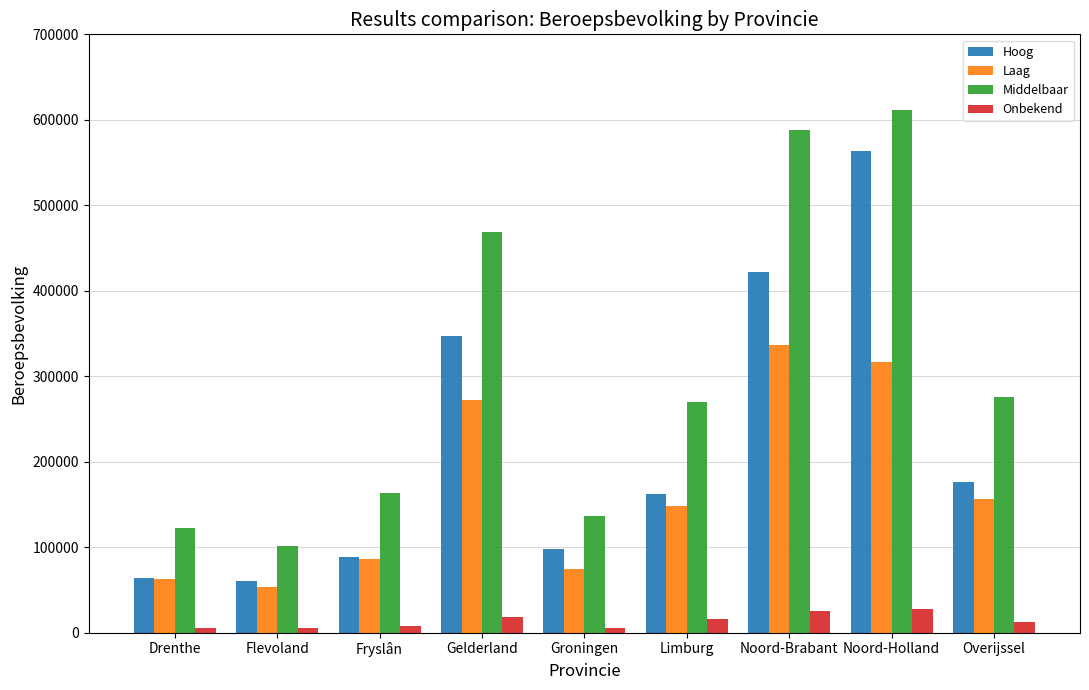

Which series changed the most between Flevoland and Gelderland?

Middelbaar